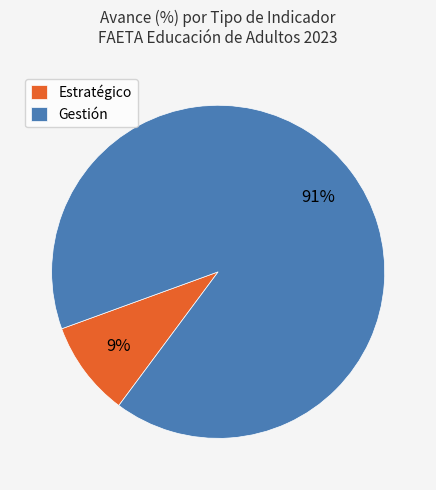

Which category has the smallest portion of the pie?

Estratégico